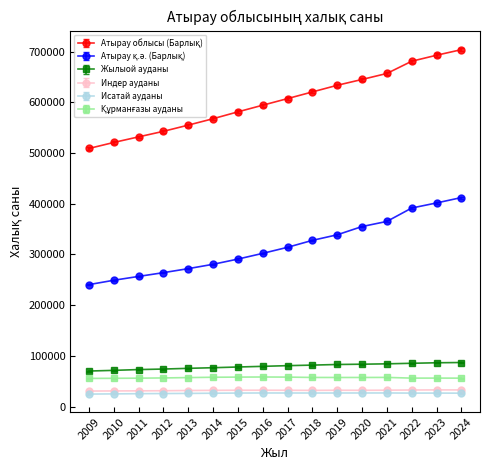

What is the total value across all series at 2014?

1041065